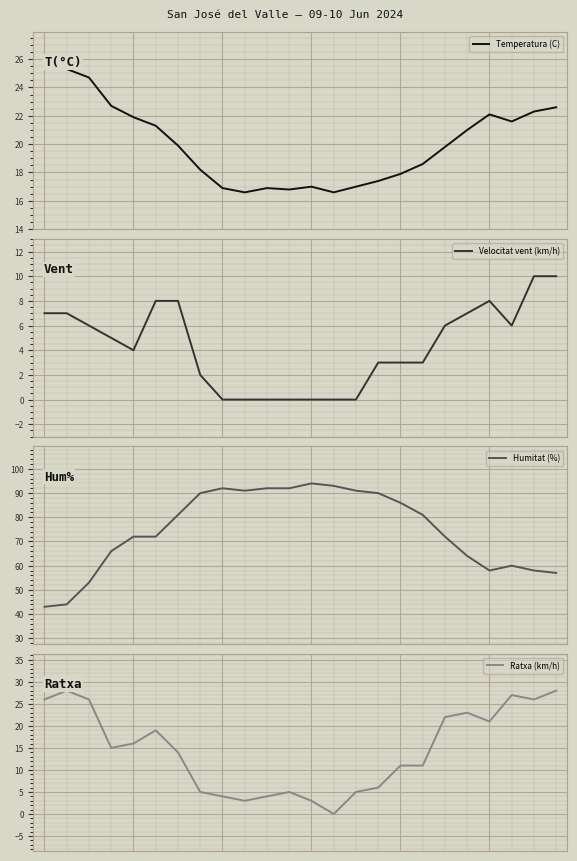

Is it true that Ratxa (km/h) equals 3.0 at 12?

True